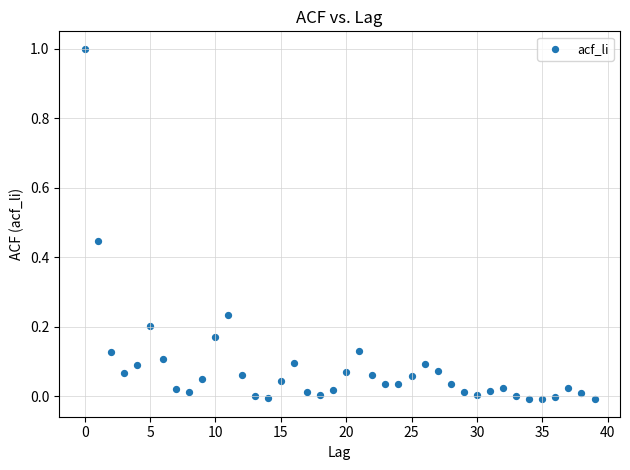

What is the range of Y values (max minus min)?

1.0